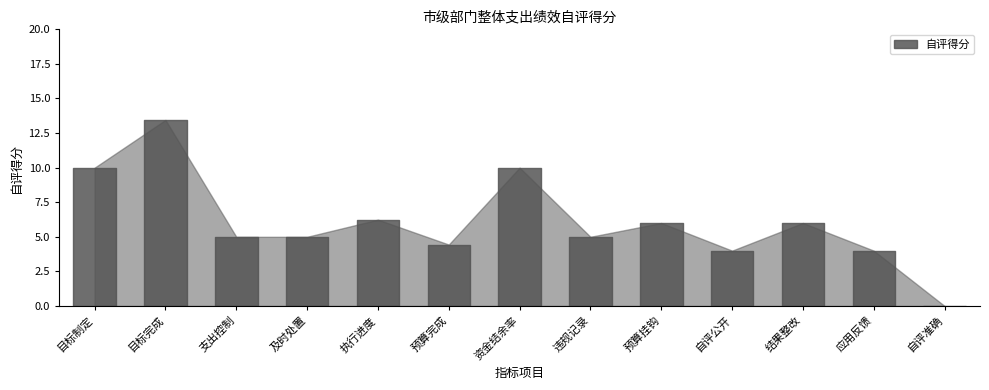

At which label is the value closest to 6?

预算挂钩